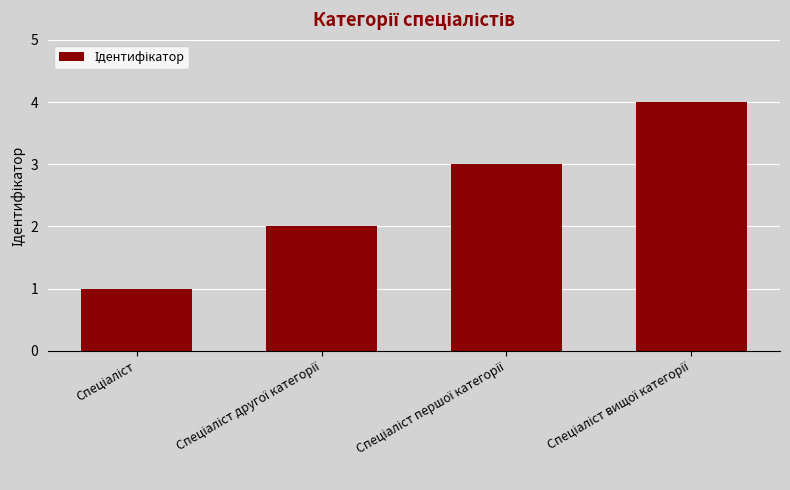

What is the sum of all values?

10